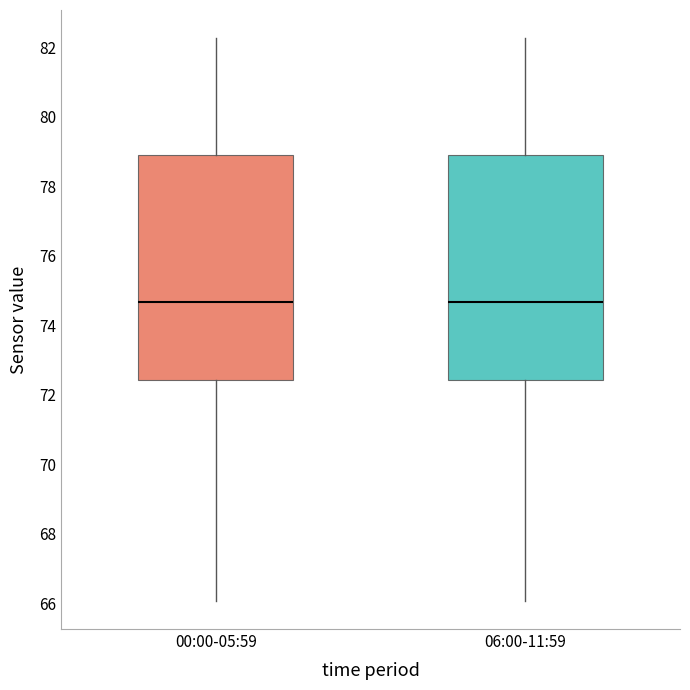

Where does the median line of the box for 06:00-11:59 sit on the y-axis? The values are not printed on the chart, so give them approximately, as read against the axis.

74.6